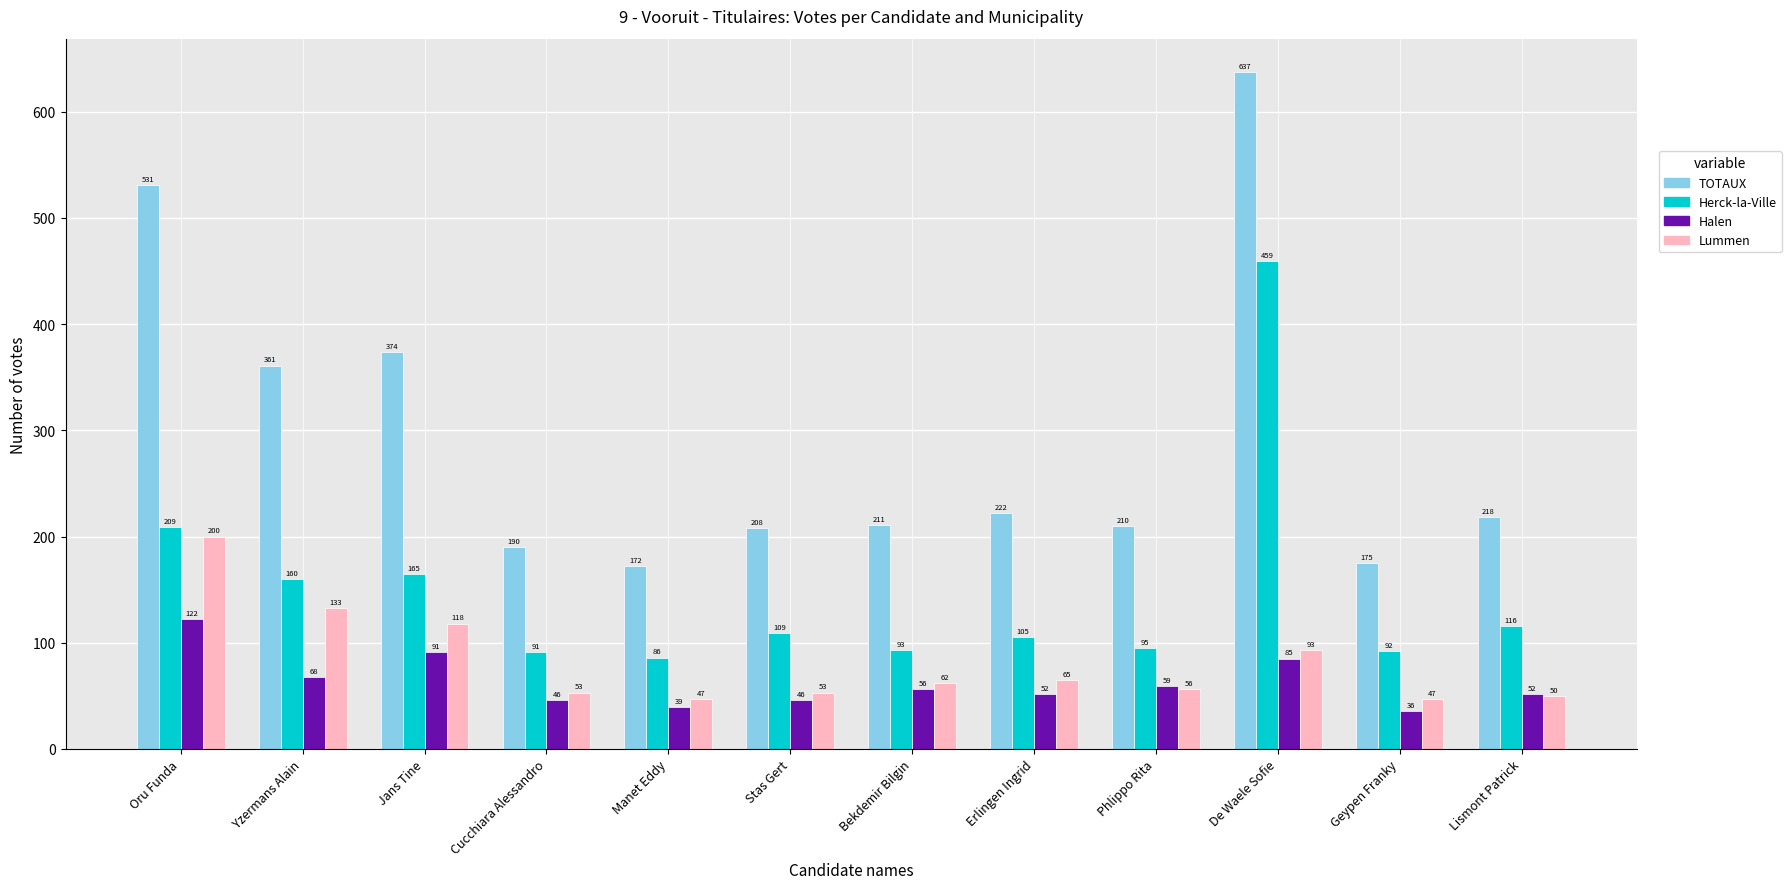

At which category is the sum across all series the highest?

De Waele Sofie